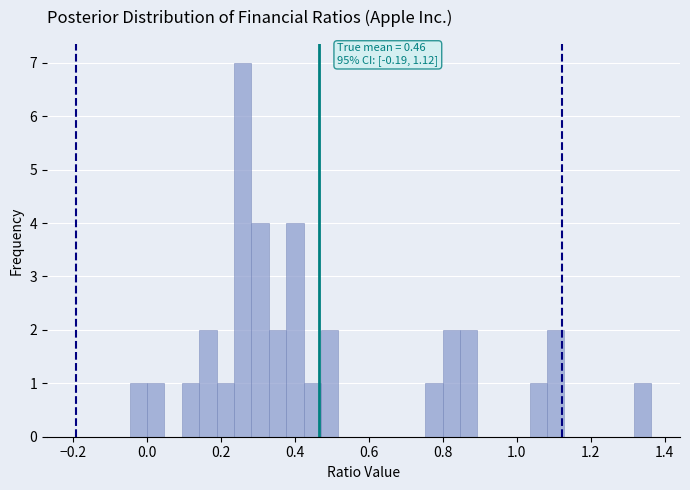

Read against the x-axis, roughly where is the centre of the tallest bar?

0.26